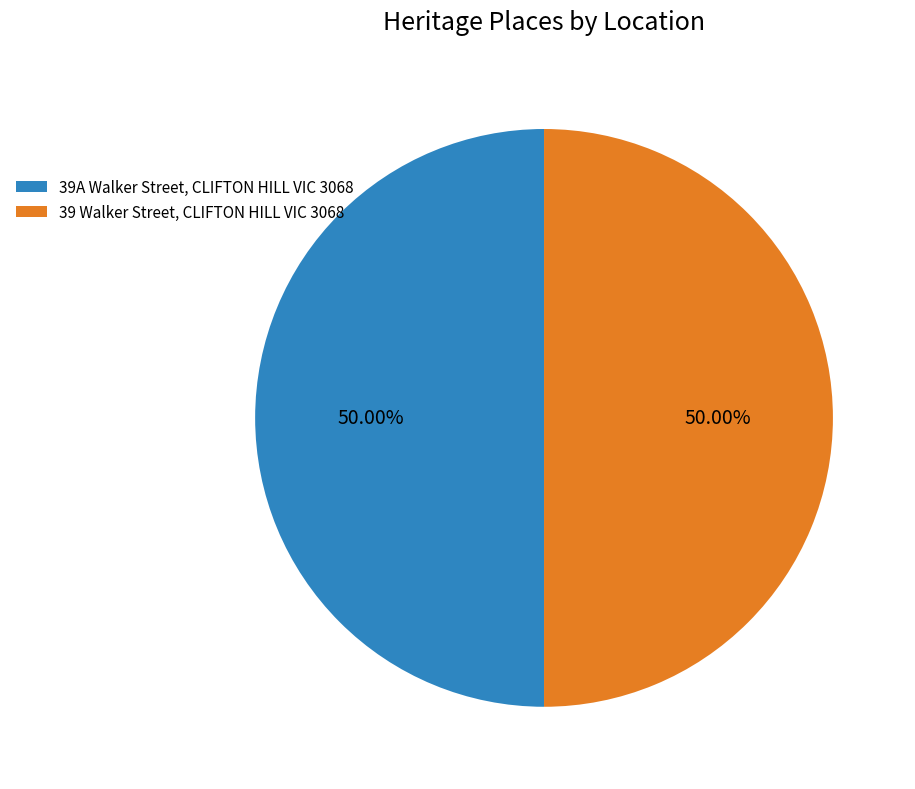

Is it true that 39A Walker Street, CLIFTON HILL VIC 3068 is 59% of the pie?

False